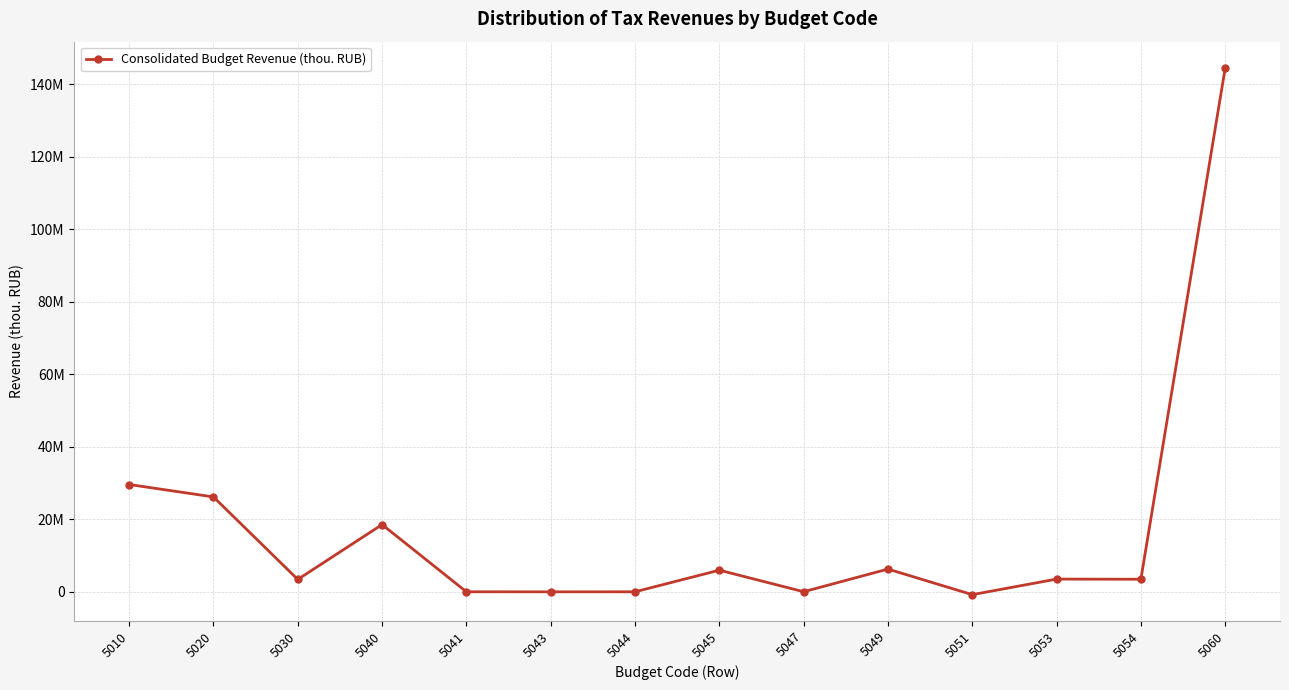

What is the change in value from 5020 to 5040?

-7627885